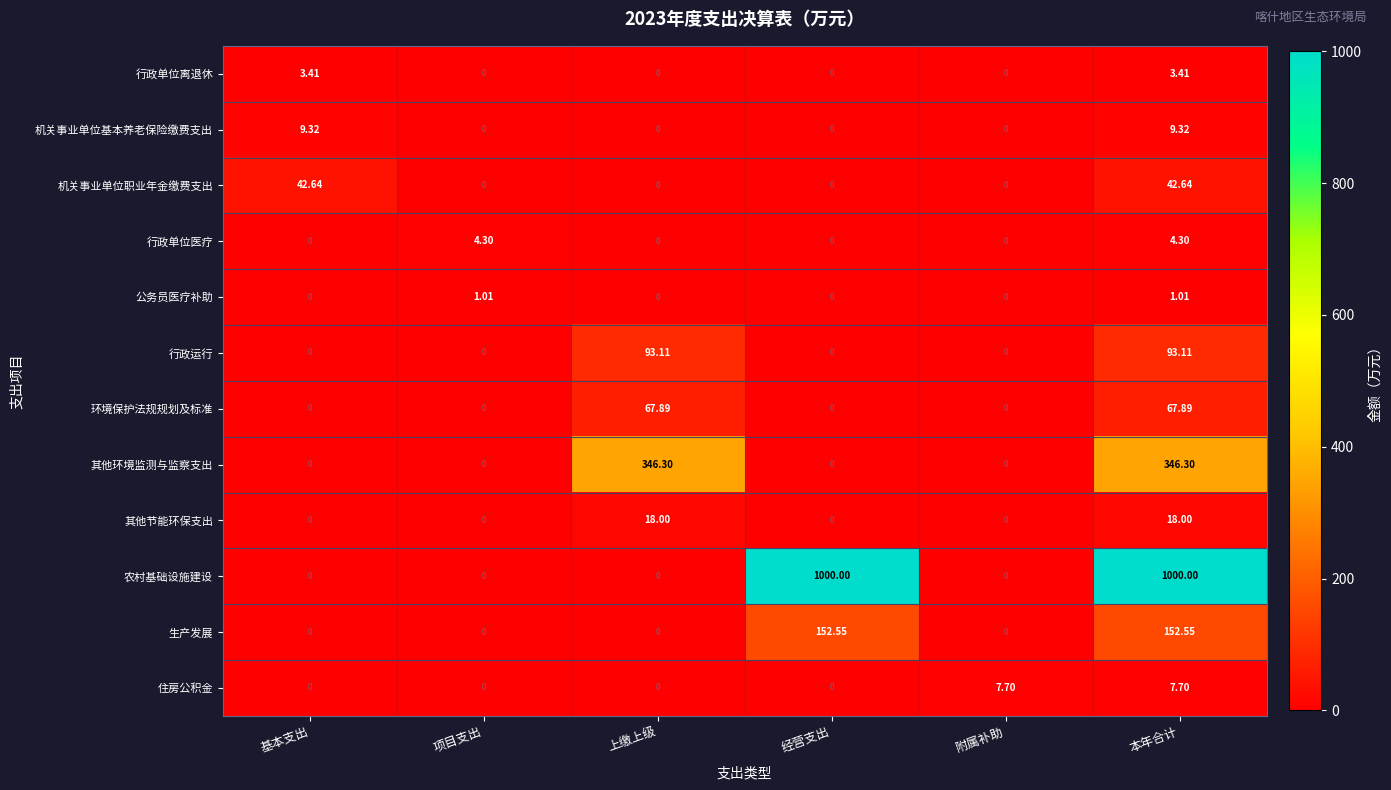

Rank the series by their maximum value, from highest to lowest.

农村基础设施建设, 其他环境监测与监察支出, 生产发展, 行政运行, 环境保护法规规划及标准, 机关事业单位职业年金缴费支出, 其他节能环保支出, 机关事业单位基本养老保险缴费支出, 住房公积金, 行政单位医疗, 行政单位离退休, 公务员医疗补助